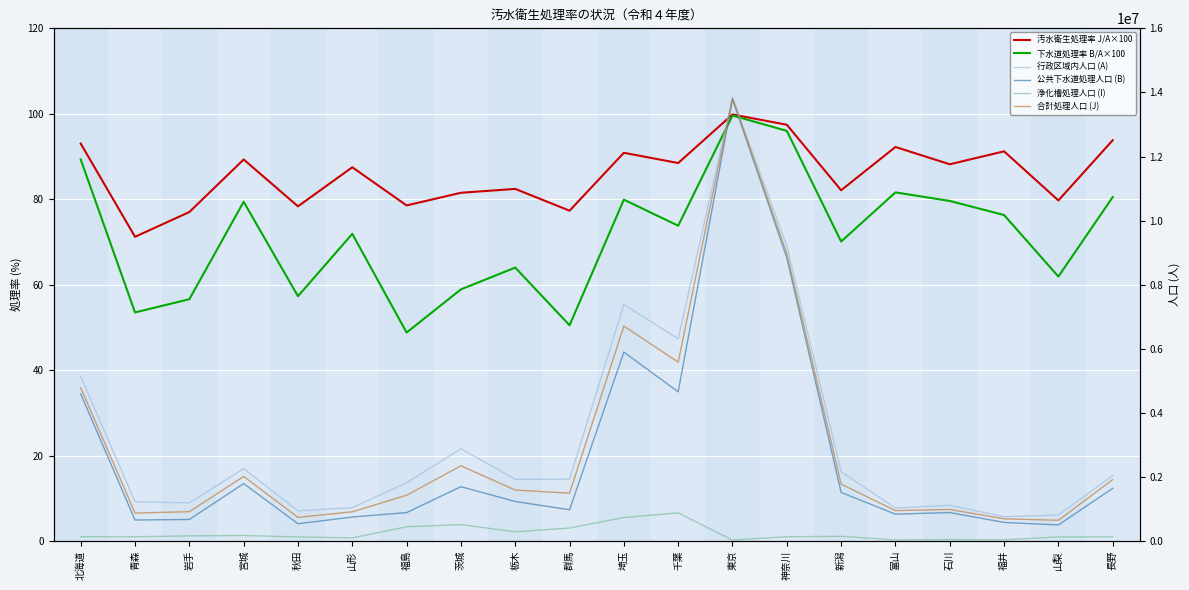

Where is the first local minimum for 浄化槽処理人口 (I)?

青森